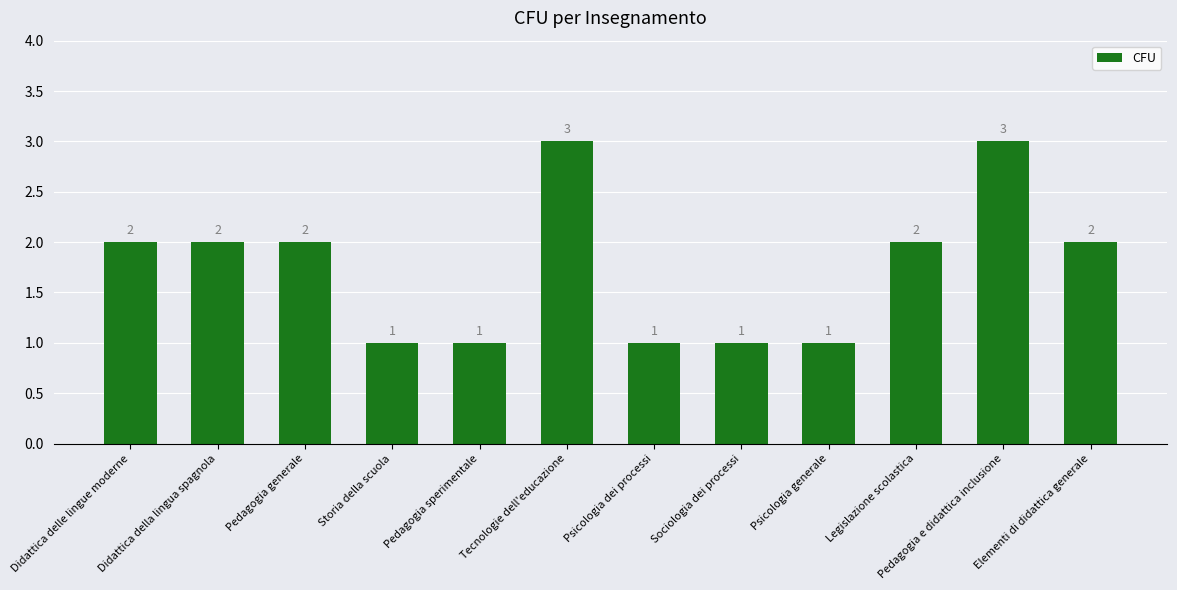

True or false: the data shows 2 at Legislazione scolastica.

True